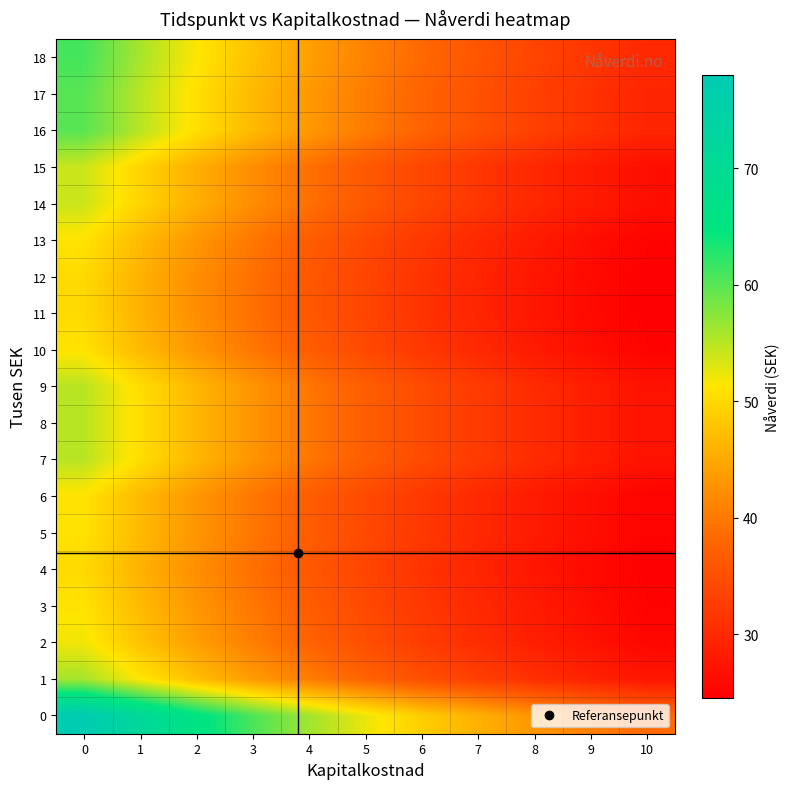

Reading left to right, list all the values displayed in this chart.

0: 0=78.0	1=71.5	2=65.7	3=60.7	4=56.3	5=52.3	6=48.9	7=45.8	8=43.0	9=40.5	10=38.3
1: 0=56.0	1=51.3	2=47.2	3=43.6	4=40.4	5=37.6	6=35.1	7=32.8	8=30.9	9=29.1	10=27.5
2: 0=52.0	1=47.6	2=43.8	3=40.5	4=37.5	5=34.9	6=32.6	7=30.5	8=28.7	9=27.0	10=25.5
3: 0=51.0	1=46.7	2=43.0	3=39.7	4=36.8	5=34.2	6=31.9	7=29.9	8=28.1	9=26.5	10=25.0
4: 0=50.0	1=45.8	2=42.1	3=38.9	4=36.1	5=33.5	6=31.3	7=29.3	8=27.6	9=26.0	10=24.5
5: 0=51.0	1=46.7	2=43.0	3=39.7	4=36.8	5=34.2	6=31.9	7=29.9	8=28.1	9=26.5	10=25.0
6: 0=51.0	1=46.7	2=43.0	3=39.7	4=36.8	5=34.2	6=31.9	7=29.9	8=28.1	9=26.5	10=25.0
7: 0=55.0	1=50.4	2=46.4	3=42.8	4=39.7	5=36.9	6=34.4	7=32.3	8=30.3	9=28.6	10=27.0
8: 0=55.0	1=50.4	2=46.4	3=42.8	4=39.7	5=36.9	6=34.4	7=32.3	8=30.3	9=28.6	10=27.0
9: 0=55.0	1=50.4	2=46.4	3=42.8	4=39.7	5=36.9	6=34.4	7=32.3	8=30.3	9=28.6	10=27.0
10: 0=51.0	1=46.7	2=43.0	3=39.7	4=36.8	5=34.2	6=31.9	7=29.9	8=28.1	9=26.5	10=25.0
11: 0=50.0	1=45.8	2=42.1	3=38.9	4=36.1	5=33.5	6=31.3	7=29.3	8=27.6	9=26.0	10=24.5
12: 0=50.0	1=45.8	2=42.1	3=38.9	4=36.1	5=33.5	6=31.3	7=29.3	8=27.6	9=26.0	10=24.5
13: 0=51.0	1=46.7	2=43.0	3=39.7	4=36.8	5=34.2	6=31.9	7=29.9	8=28.1	9=26.5	10=25.0
14: 0=54.0	1=49.5	2=45.5	3=42.0	4=39.0	5=36.2	6=33.8	7=31.7	8=29.8	9=28.0	10=26.5
15: 0=54.0	1=49.5	2=45.5	3=42.0	4=39.0	5=36.2	6=33.8	7=31.7	8=29.8	9=28.0	10=26.5
16: 0=60.0	1=55.0	2=50.6	3=46.7	4=43.3	5=40.3	6=37.6	7=35.2	8=33.1	9=31.2	10=29.5
17: 0=60.0	1=55.0	2=50.6	3=46.7	4=43.3	5=40.3	6=37.6	7=35.2	8=33.1	9=31.2	10=29.5
18: 0=61.0	1=55.9	2=51.4	3=47.5	4=44.0	5=40.9	6=38.2	7=35.8	8=33.6	9=31.7	10=29.9